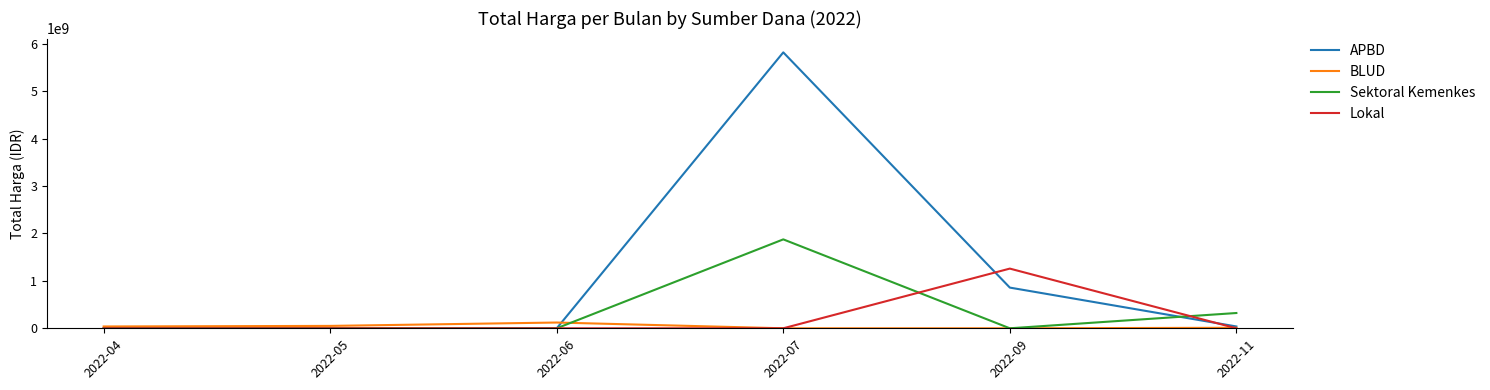

Which series changed the most between 2022-05 and 2022-07?

APBD